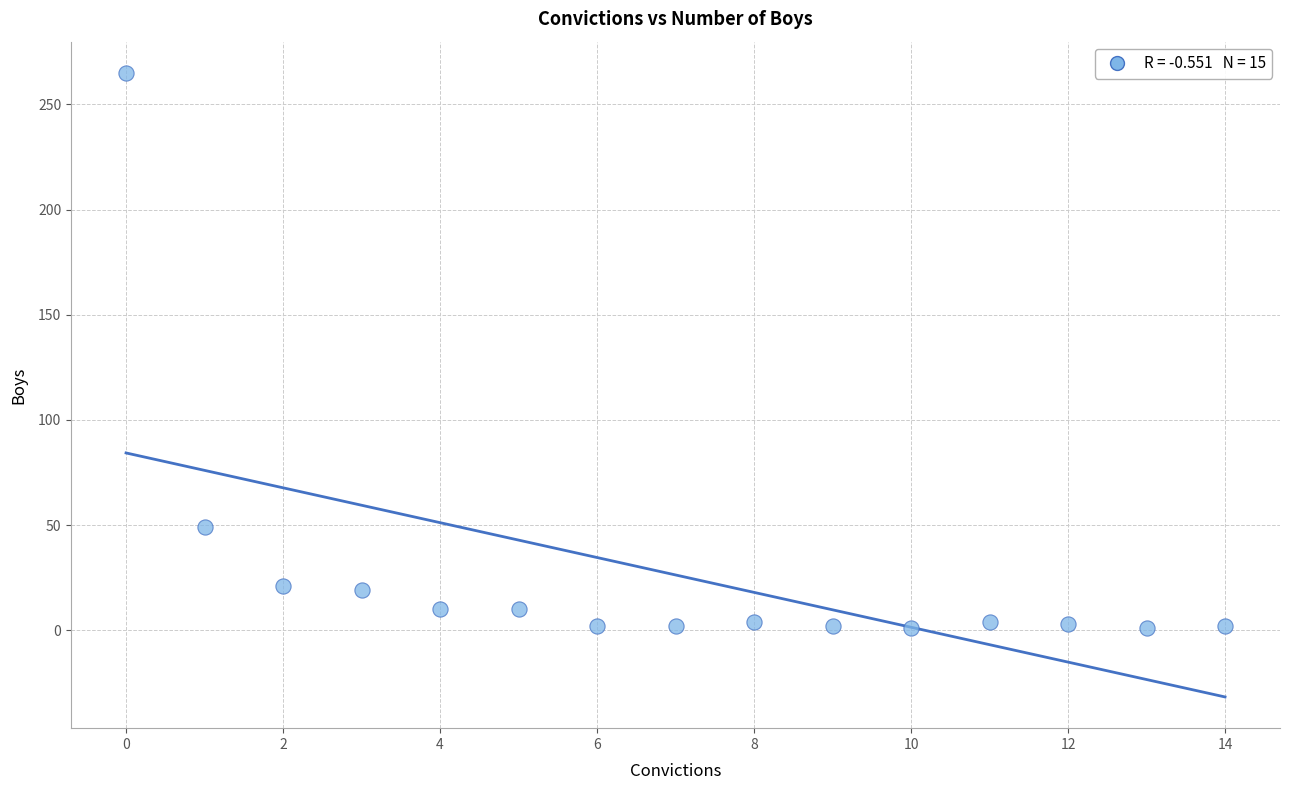

What is the range of Y values (max minus min)?

264